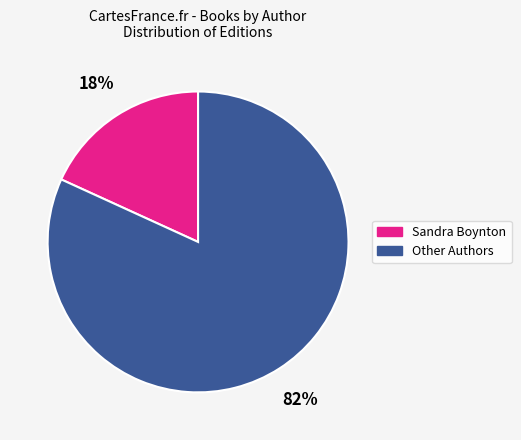

Is there a majority slice in this chart?

Yes